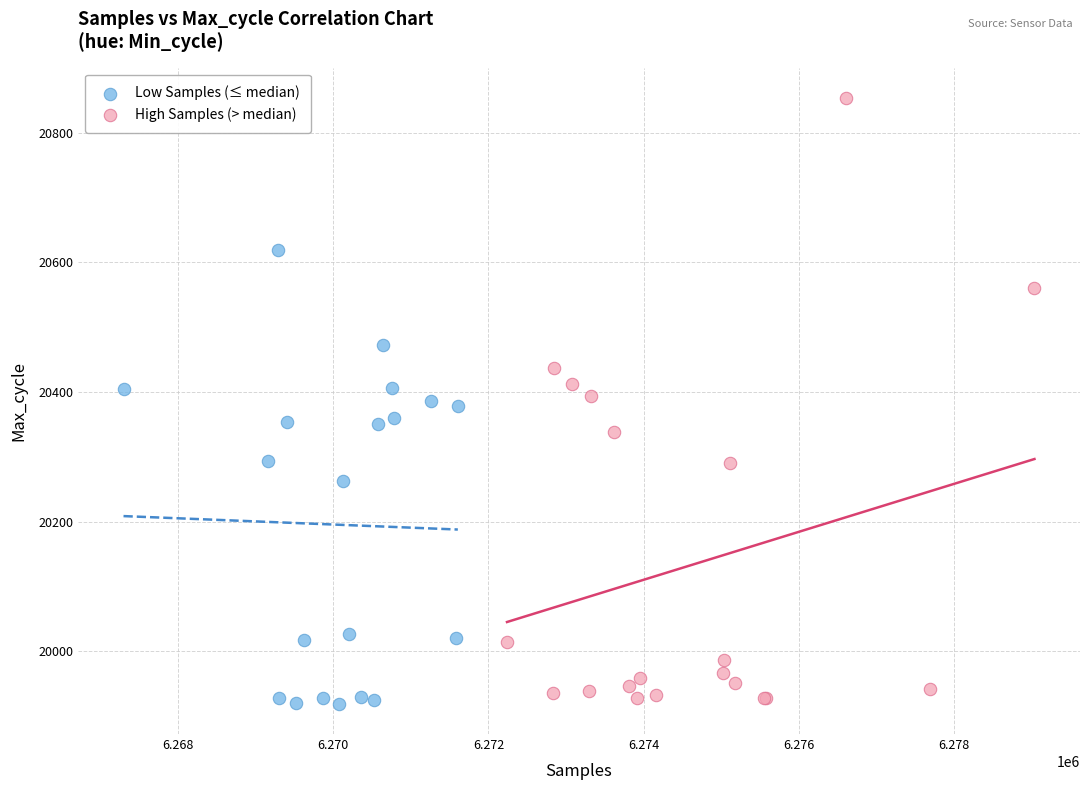

Which series contains the highest Y value?

High Samples (> median)